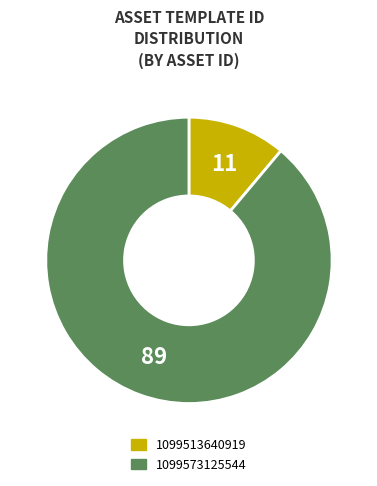

Rank the categories by value from highest to lowest.

1099573125544, 1099513640919